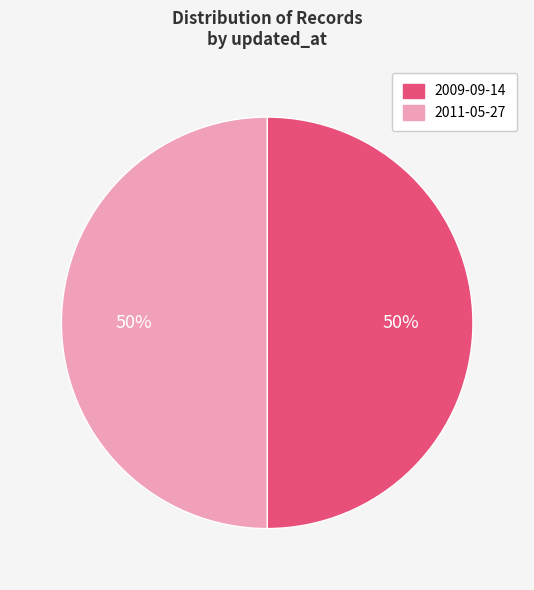

To the nearest percent, what is the combined percentage of 2011-05-27 and 2009-09-14?

100%